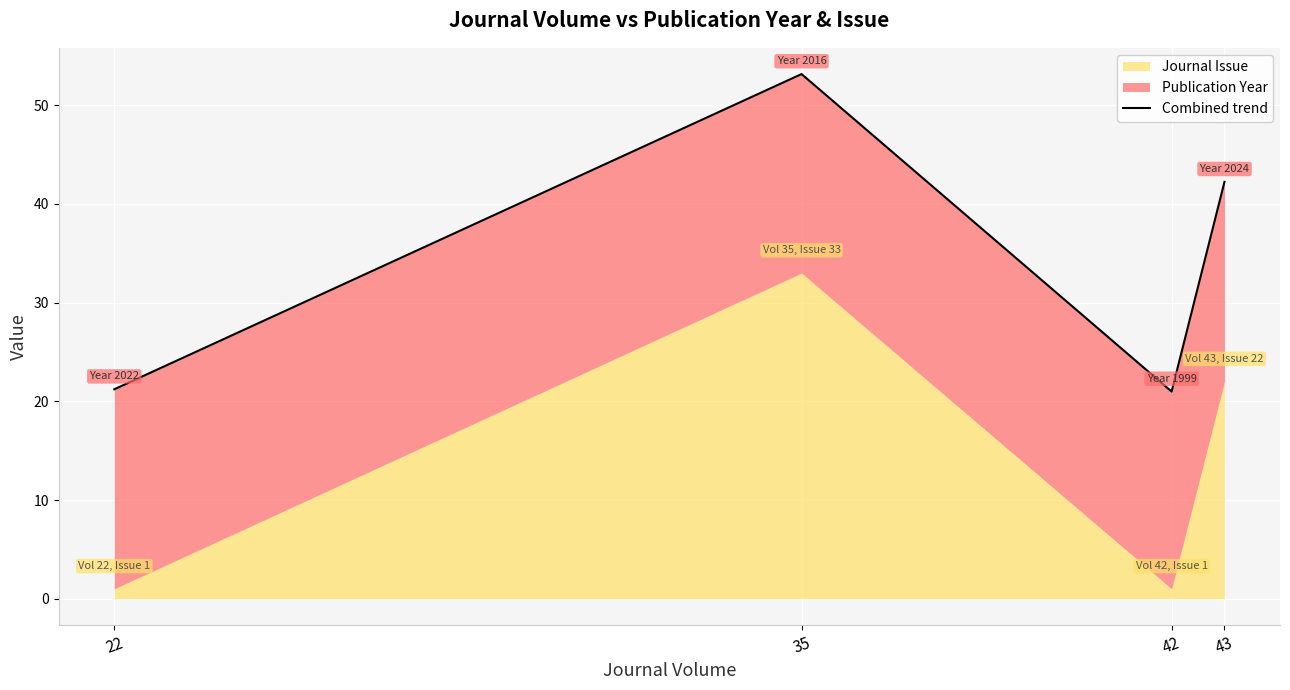

List the labels in order of value, largest first.

35, 43, 22, 42